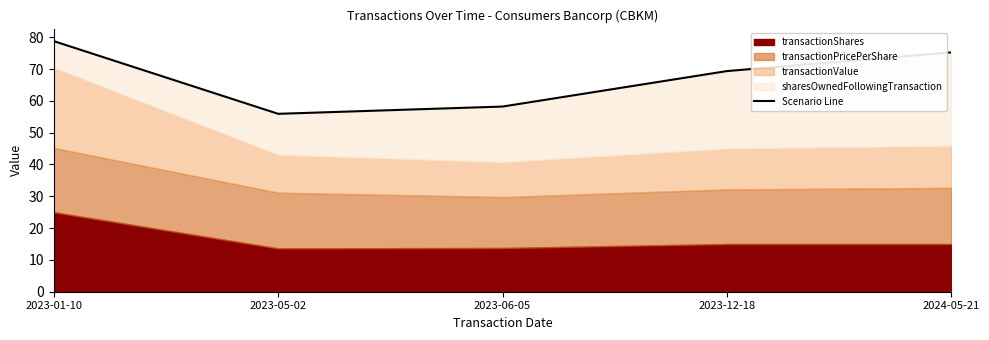

What is the label of the 5th point from the left?

2024-05-21